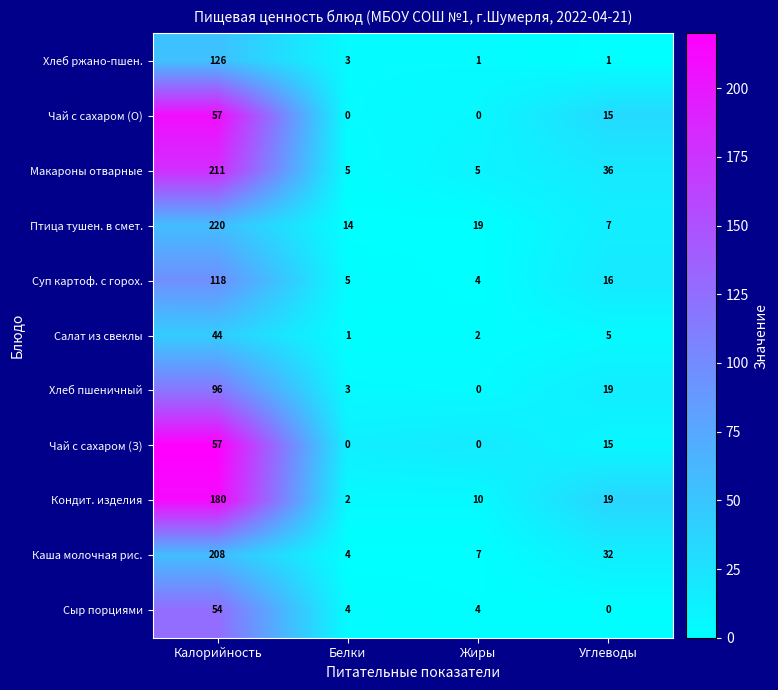

How many positive values does the Сыр порциями series have?

3